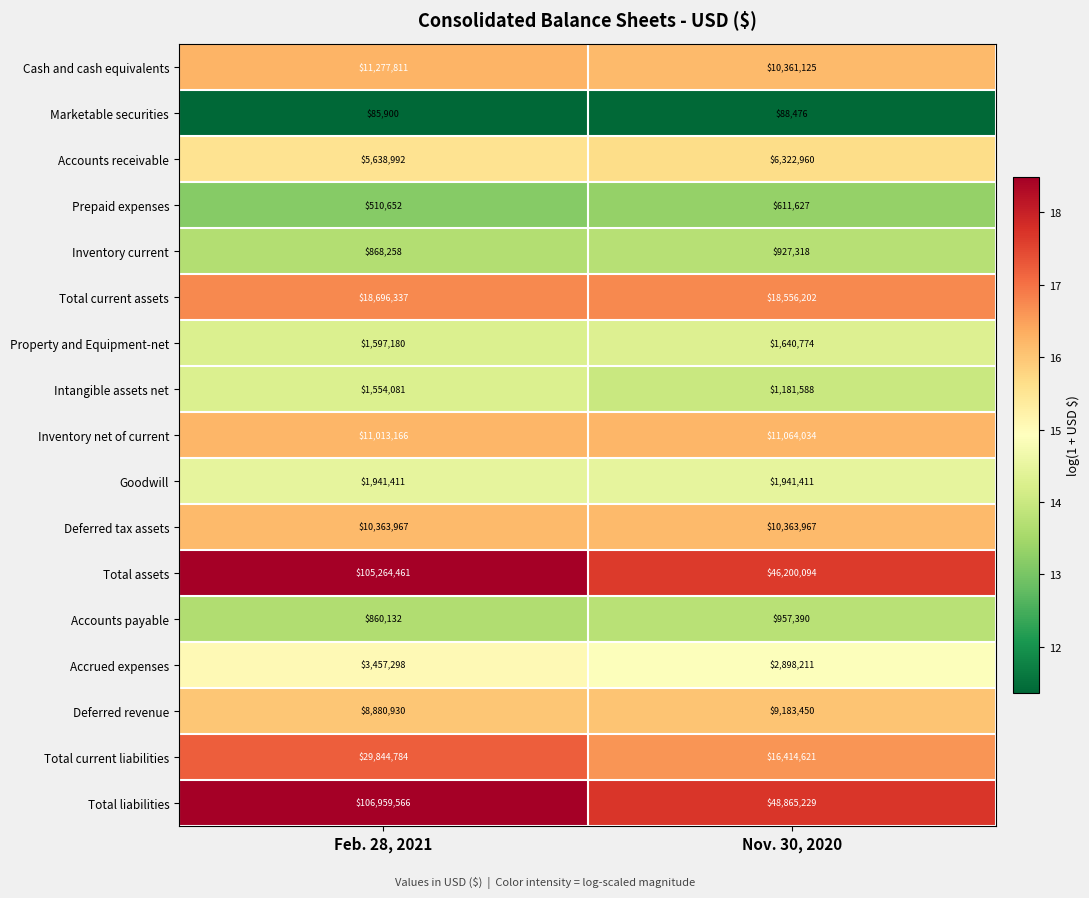

What is the spread (max minus min) of values at Nov. 30, 2020?

48776753